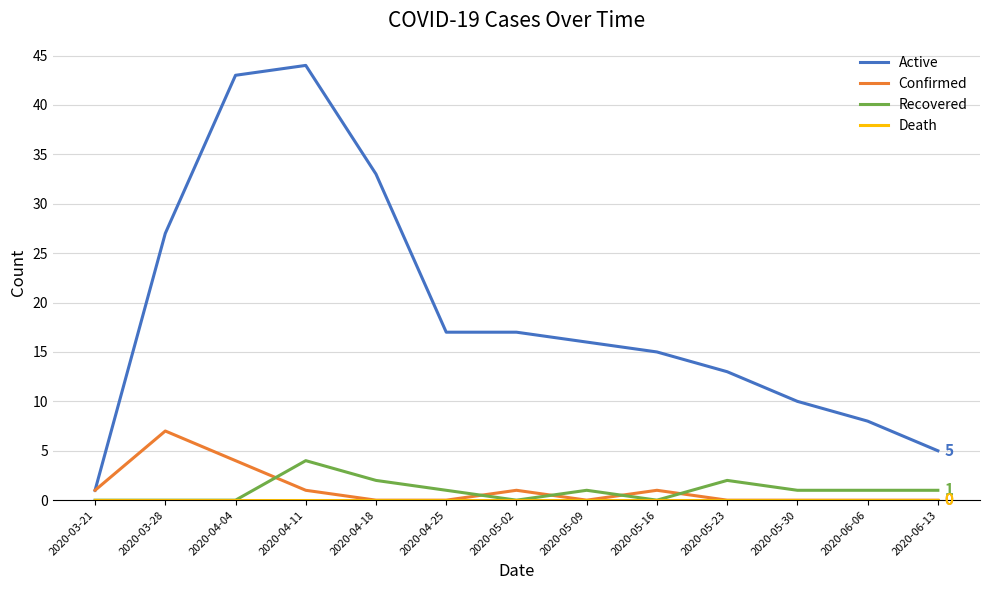

What position from the right is 2020-03-21?

13